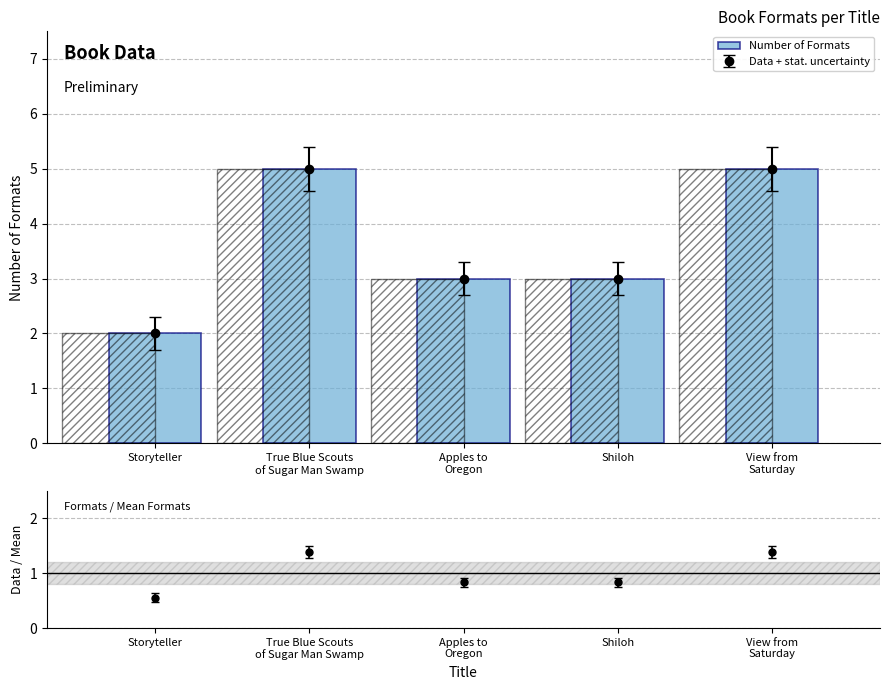

Count the number of categories in the chart.

5